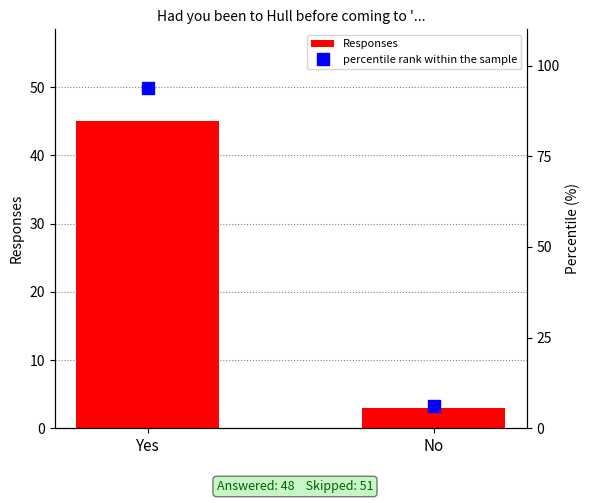

Reading left to right, transcribe all the data shown in this chart.

Responses: Yes=45.0	No=3.0
percentile rank within the sample: Yes=93.8	No=6.2